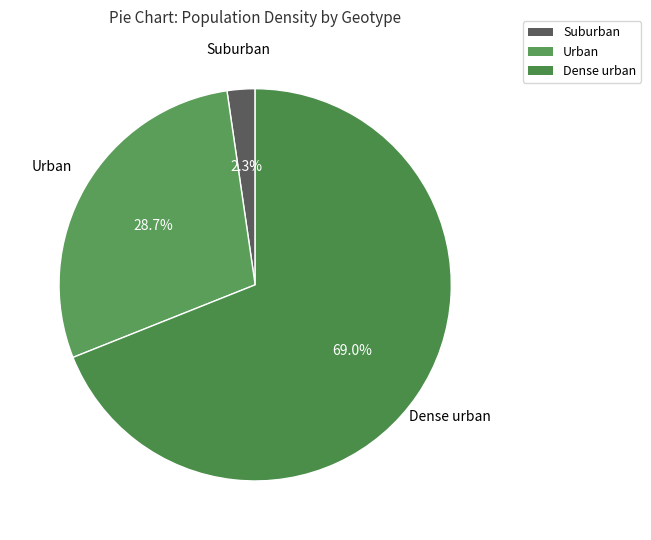

How many segments does this pie chart have?

3